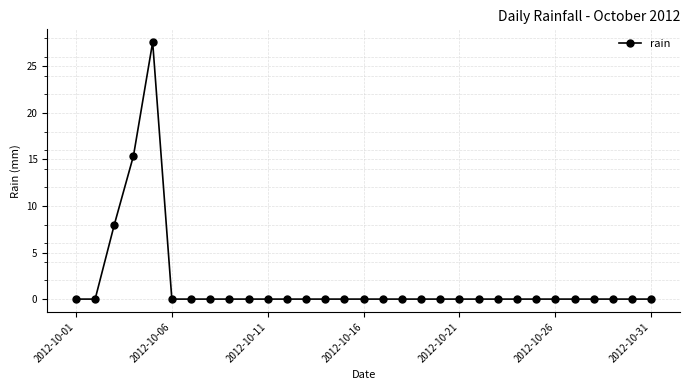

What is the sum of all values?

51.0